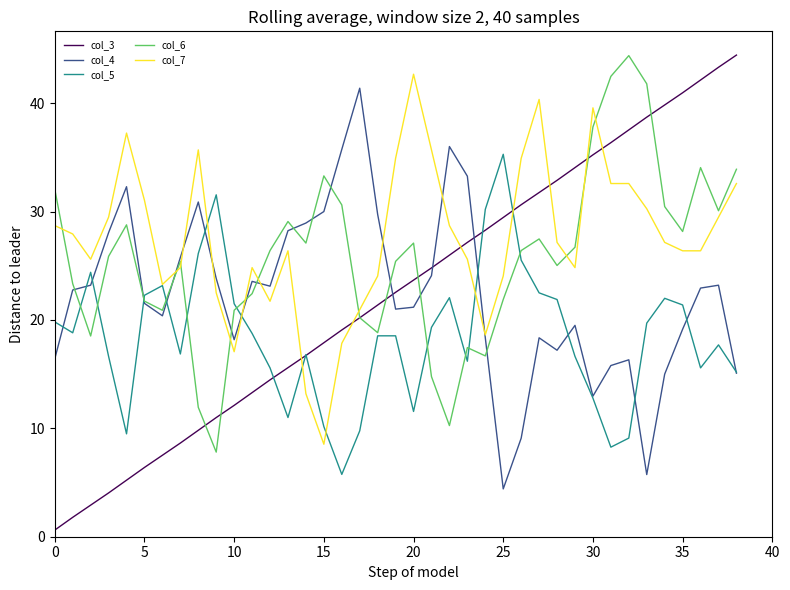

Does the chart have visible grid lines?

No